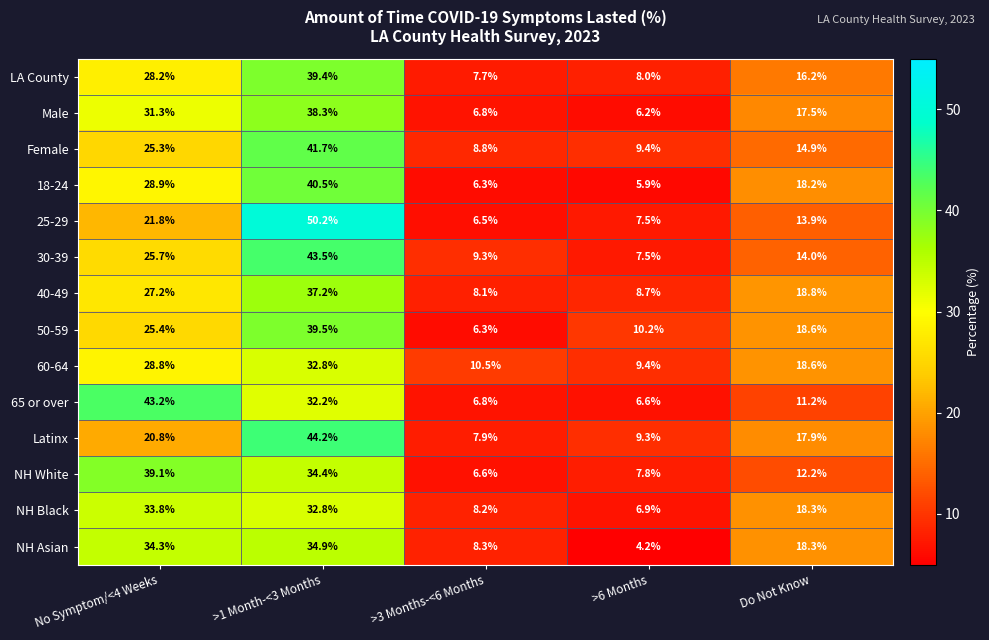

What is the sum of all 18-24 values?

99.8